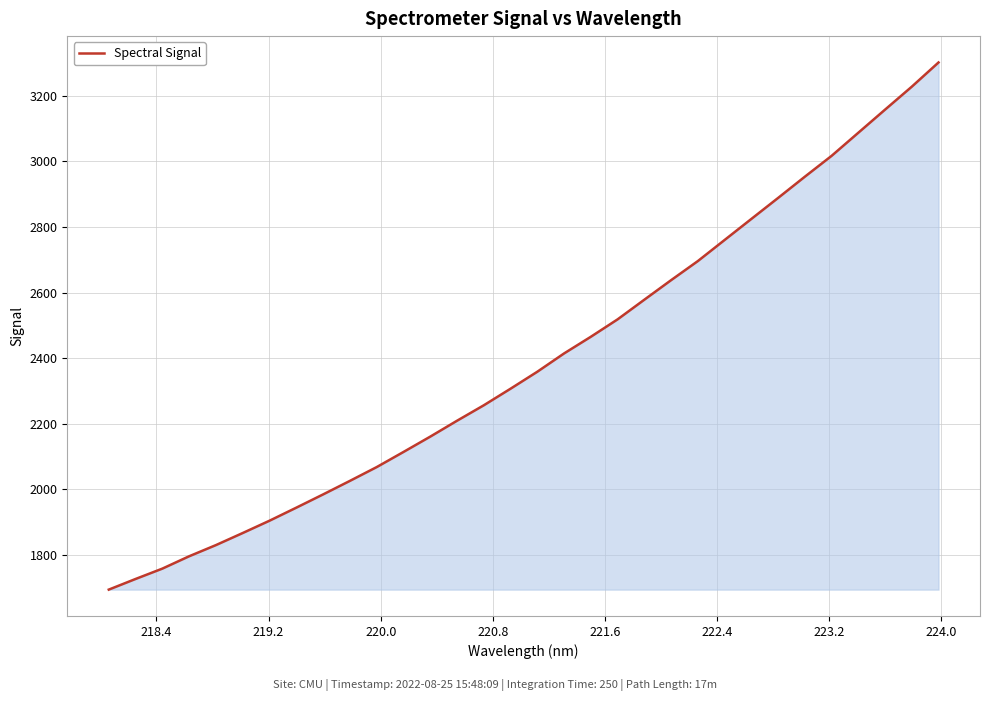

What is the minimum value shown in the chart?

1694.1